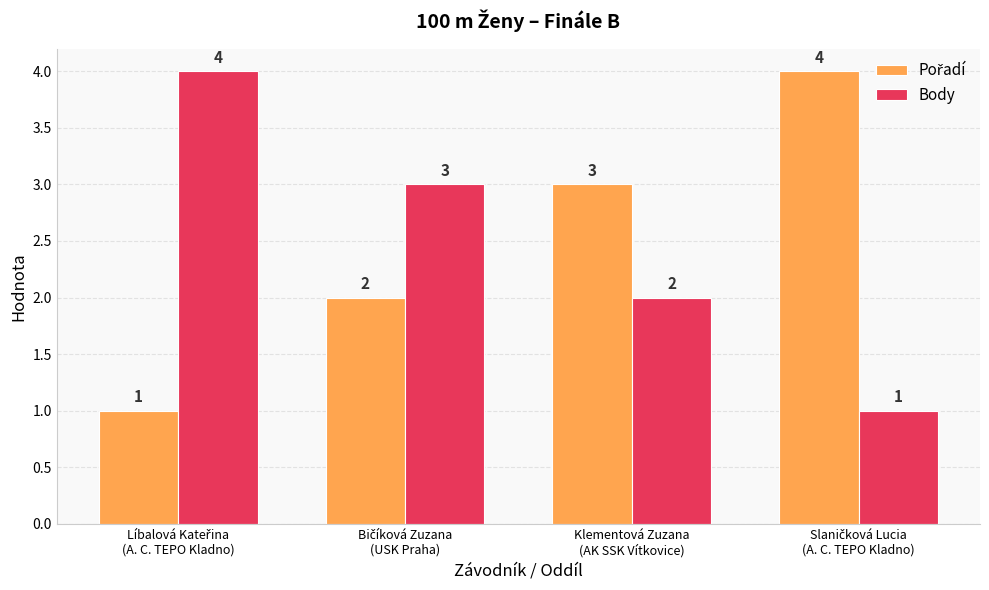

How many categories are shown in the chart?

4